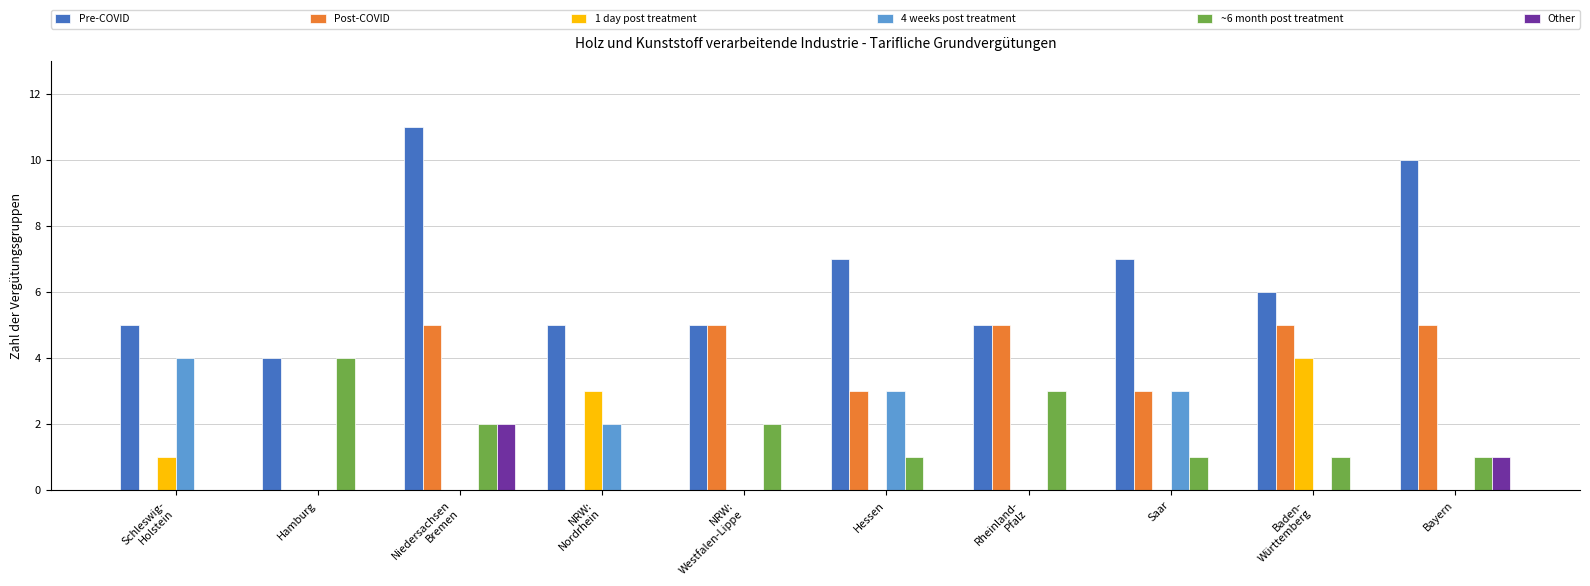

What is the greatest value displayed?

11